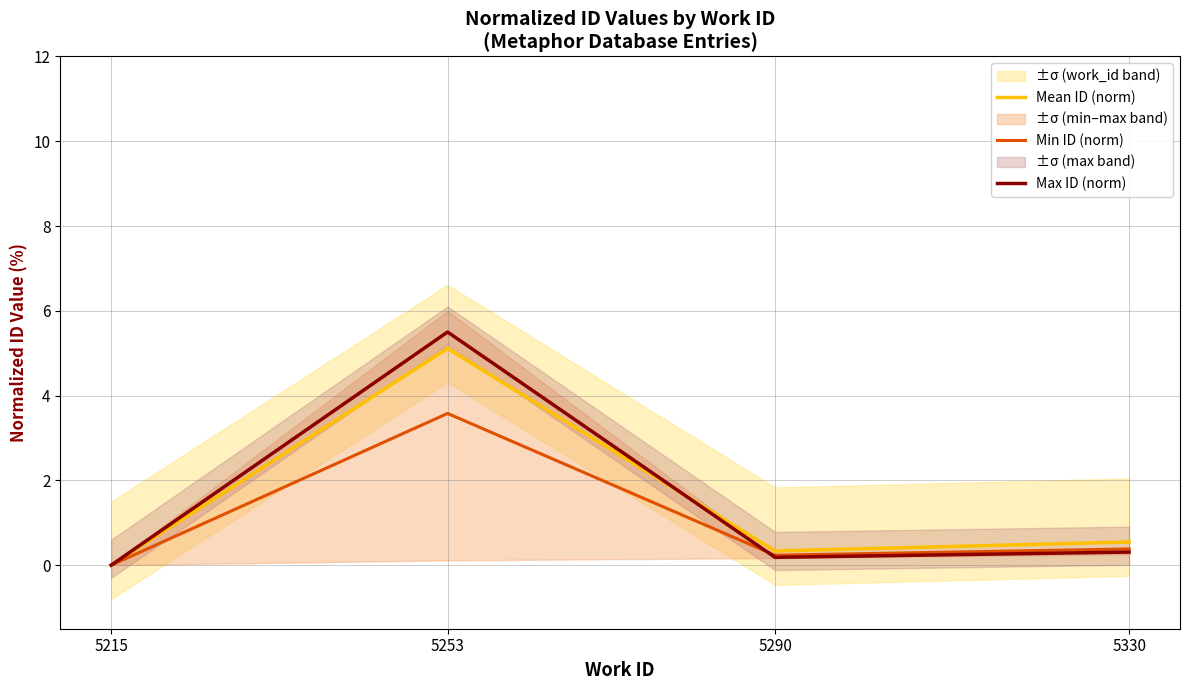

How many positive values does the Max ID (norm) series have?

3